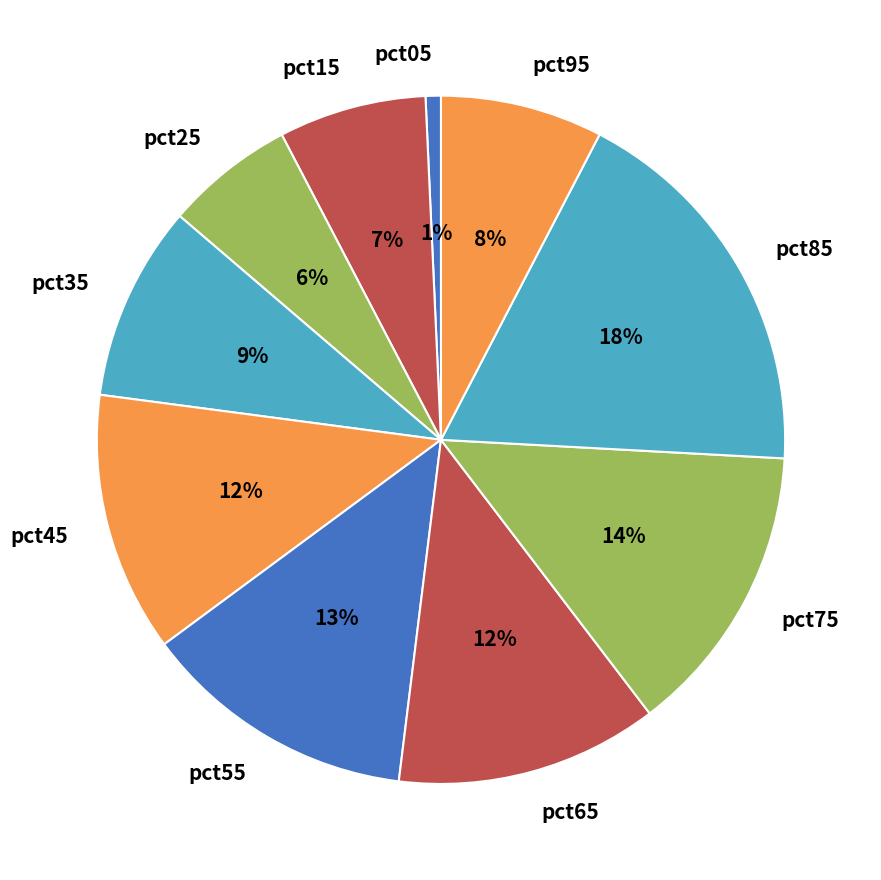

How many segments does this pie chart have?

10